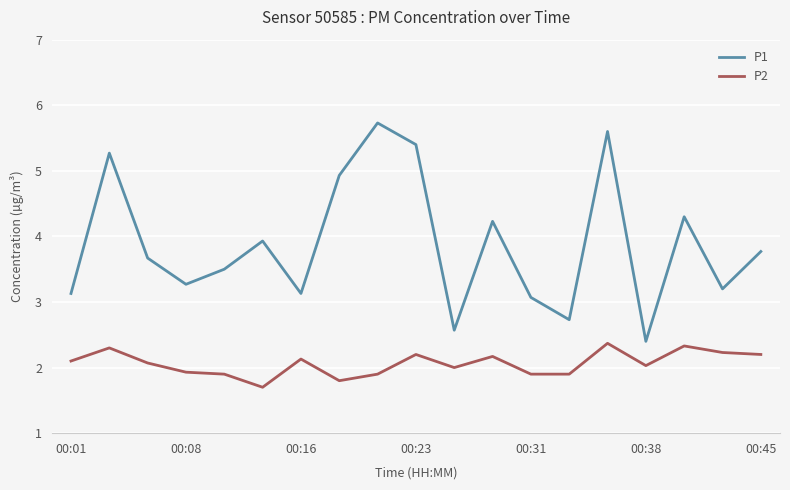

Which series has the widest spread of values?

P1